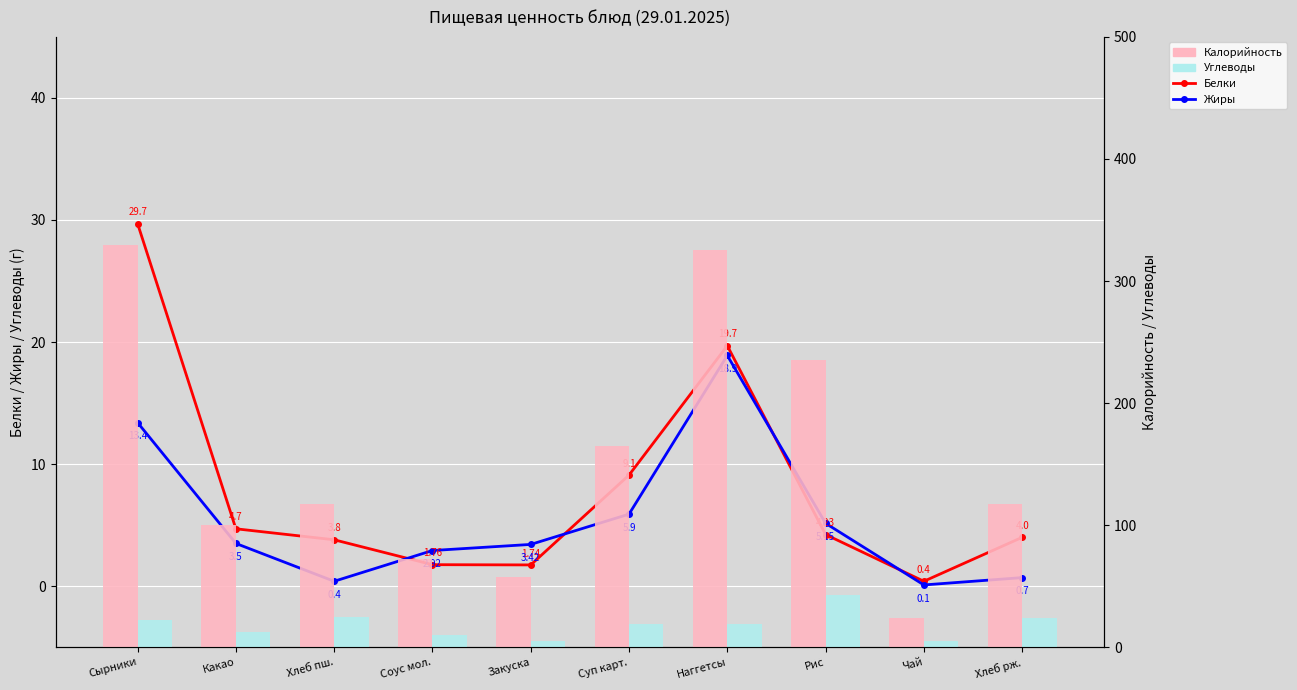

What is the total value across all series at Хлеб рж.?

145.9